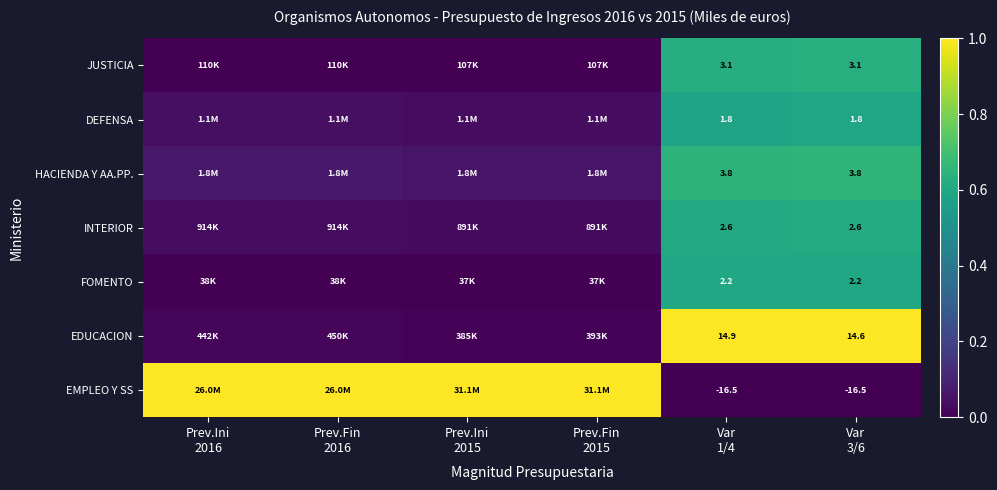

At how many categories does at least one series exceed 0?

6